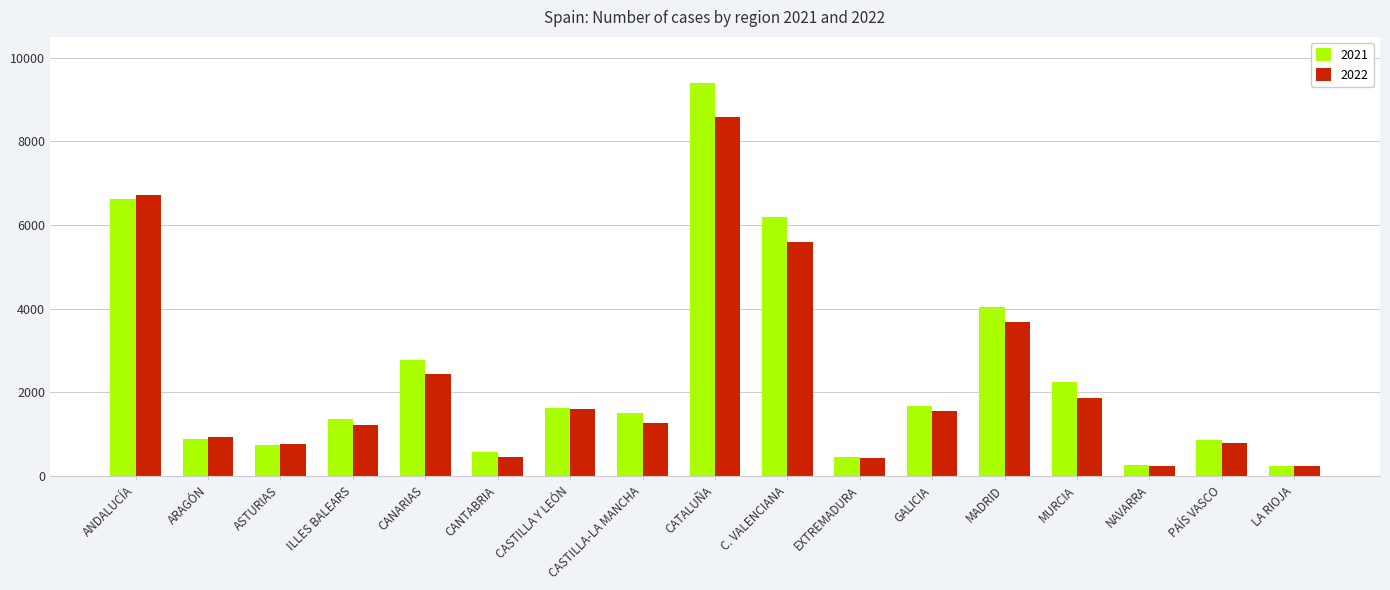

What is the minimum value for 2021?

235